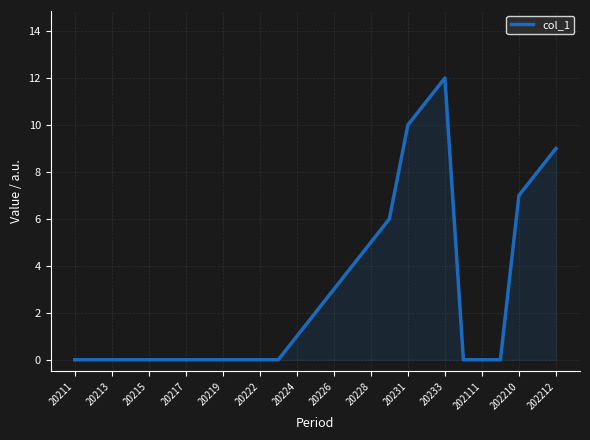

Does the chart display data point markers on the line(s)?

No